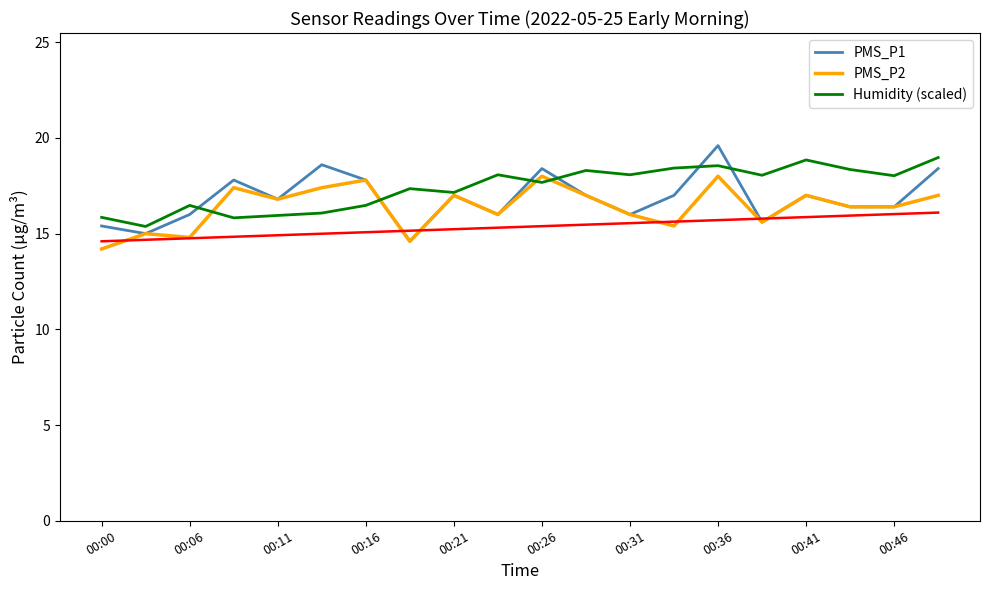

What is the maximum value shown in the chart?

19.6